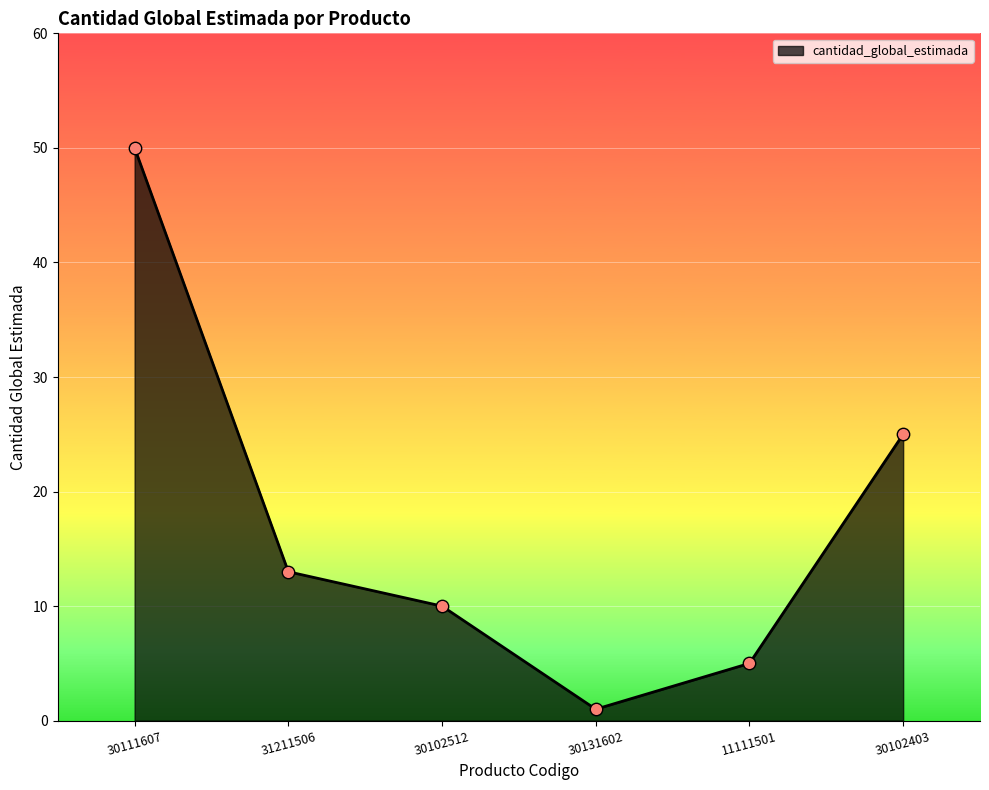

What is the change in value from 30102512 to 11111501?

-5